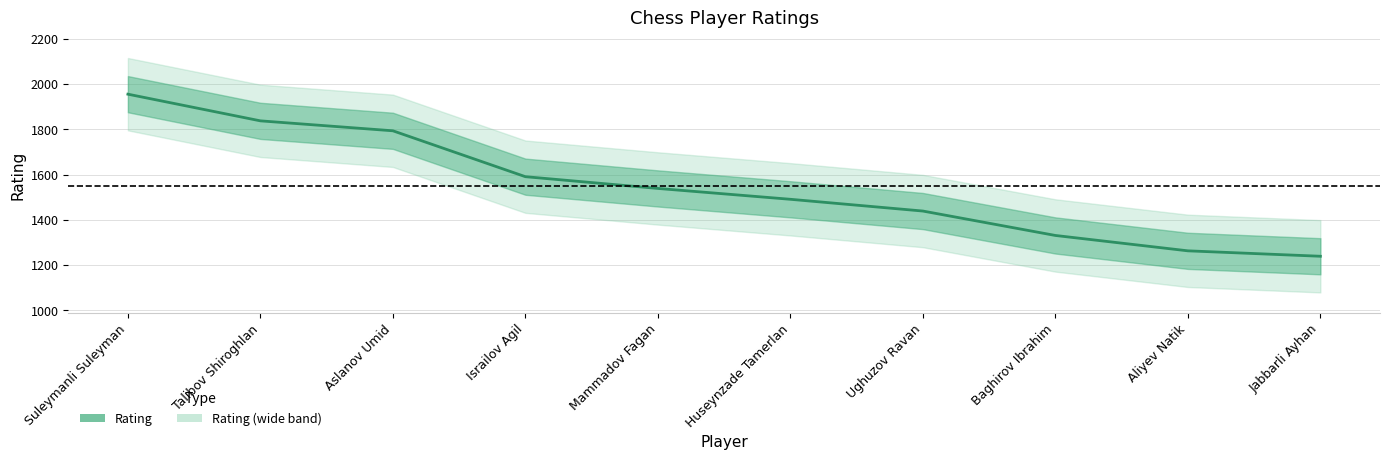

Which has a higher value, Suleymanli Suleyman or Baghirov Ibrahim?

Suleymanli Suleyman